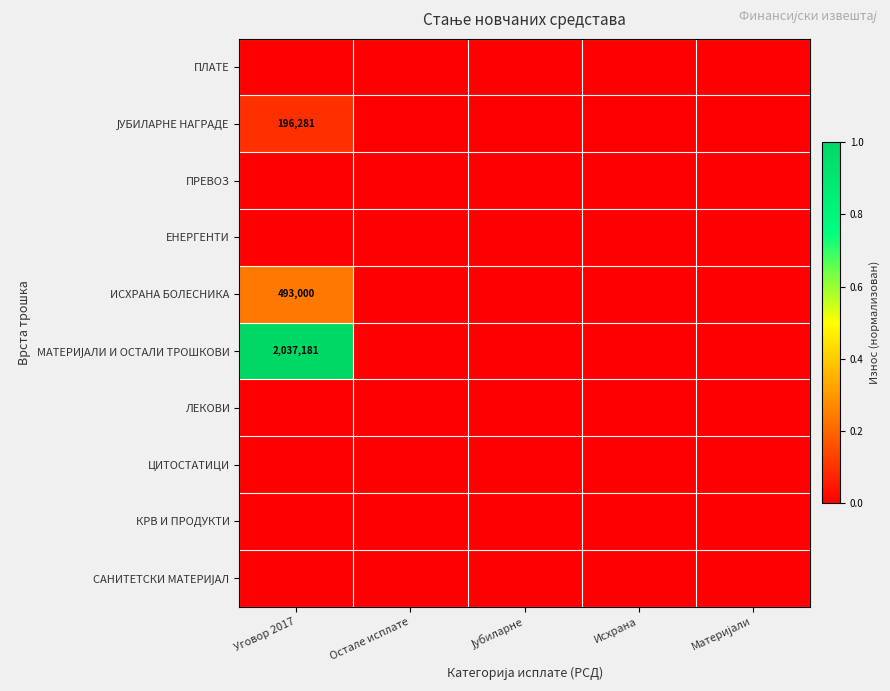

Which series has the widest spread of values?

МАТЕРИЈАЛИ И ОСТАЛИ ТРОШКОВИ